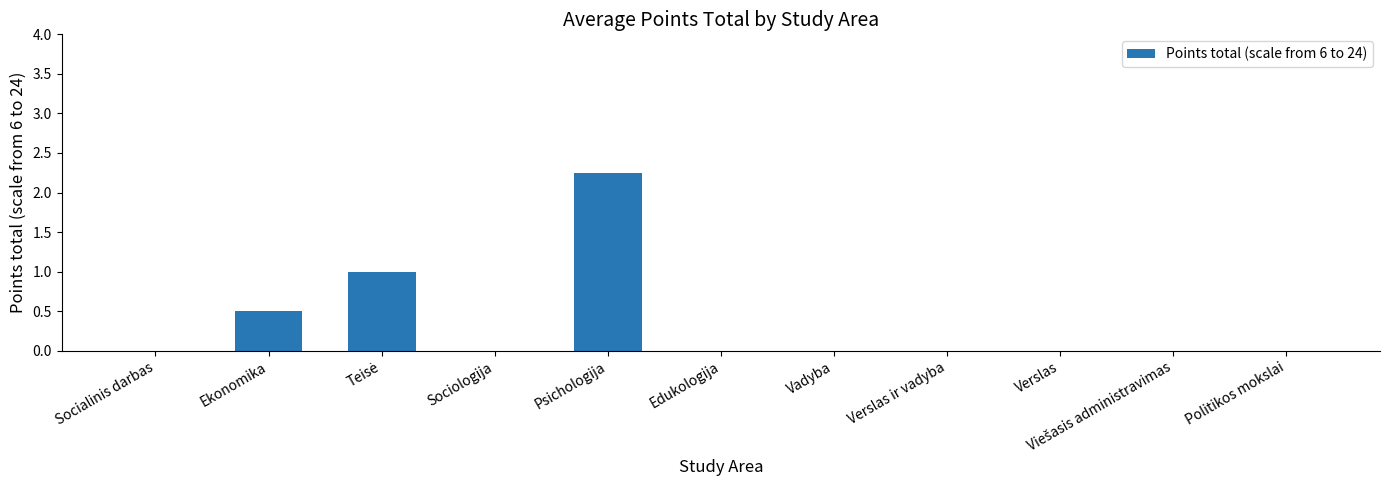

Are the bars horizontal?

No